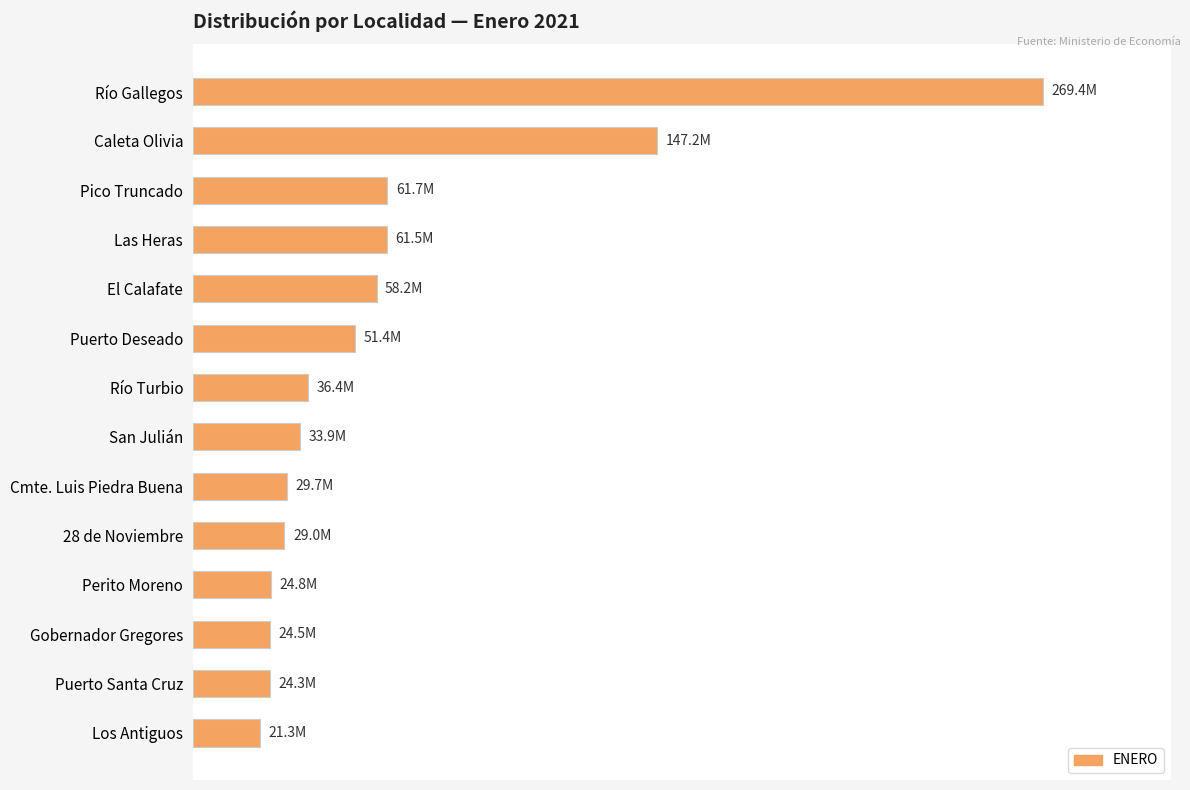

What is the difference between the maximum and minimum values?

248106378.0